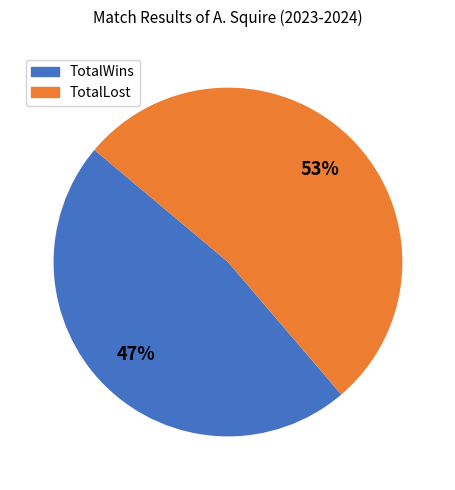

True or false: TotalWins accounts for 58% of the total.

False